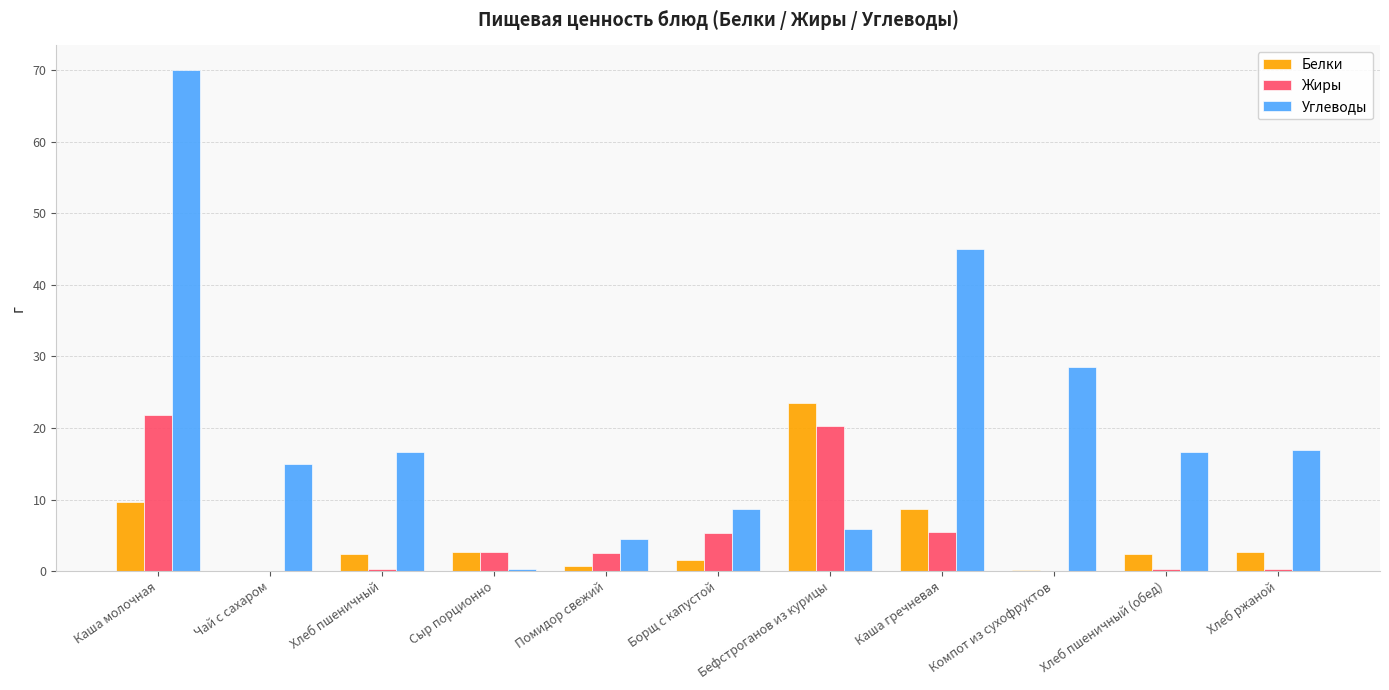

How many data points does each series have?

11